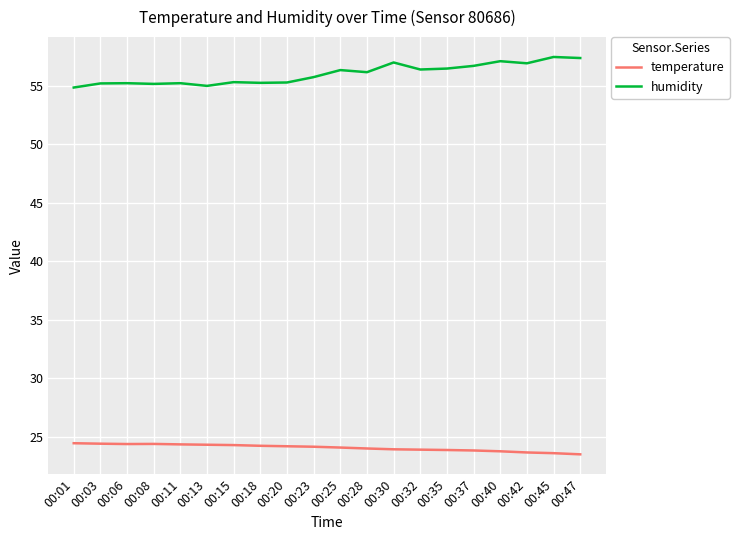

Does the chart display data point markers on the line(s)?

No